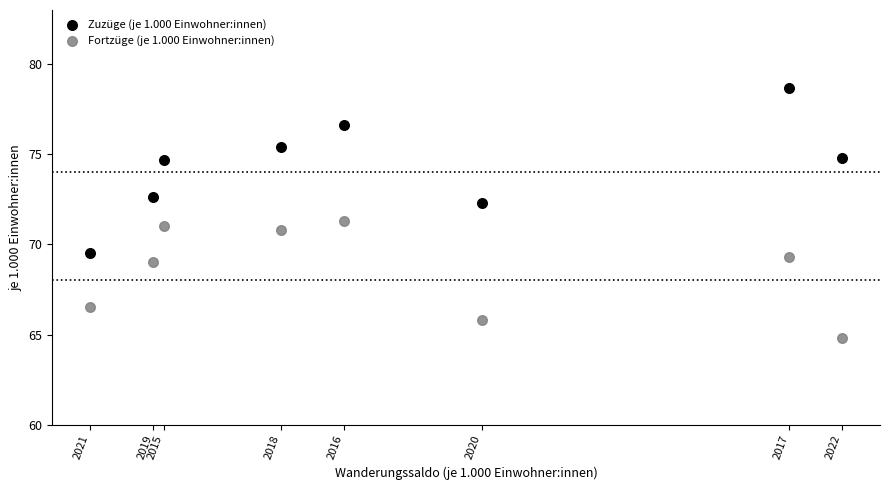

Which series contains the highest Y value?

Zuzüge (je 1.000 Einwohner:innen)